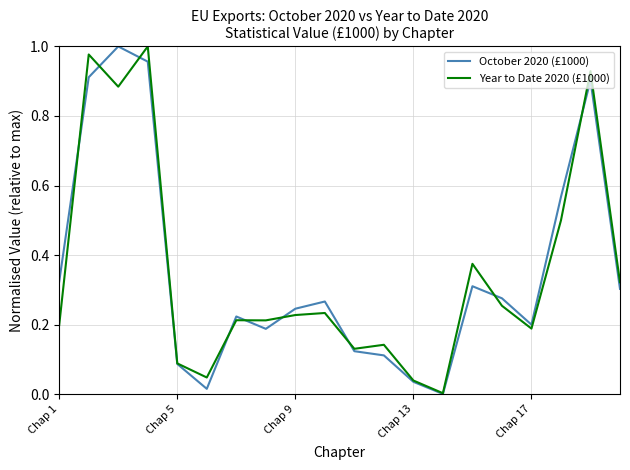

Is the value of Year to Date 2020 (£1000) at Chap 9 greater than the value of October 2020 (£1000) at Chap 13?

Yes